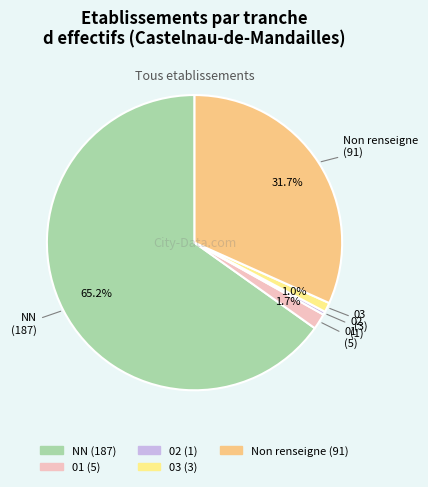

Is there any slice that represents more than half of the pie?

Yes